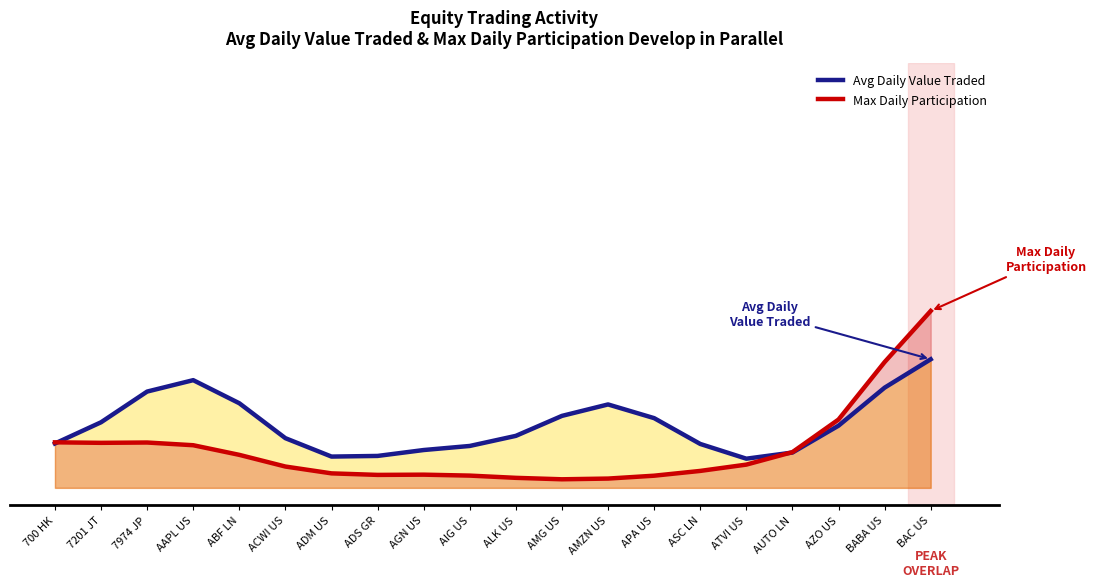

Where do Max Daily Participation and Avg Daily Value Traded first cross each other?

700 HK and 7201 JT